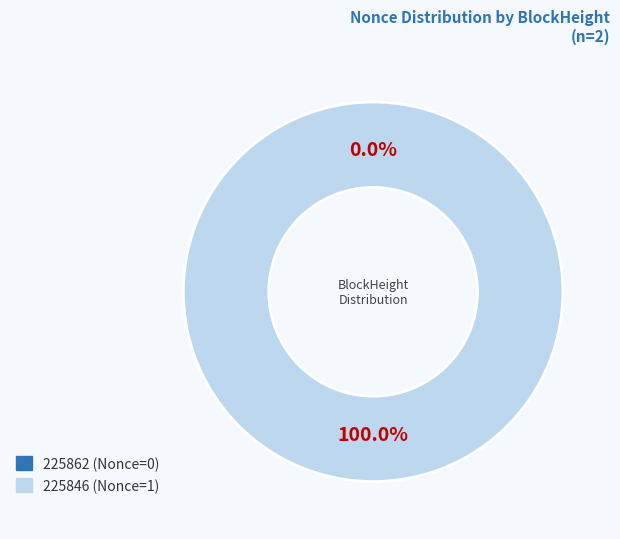

To the nearest percent, what is the difference between the largest and smallest slice percentages?

100%